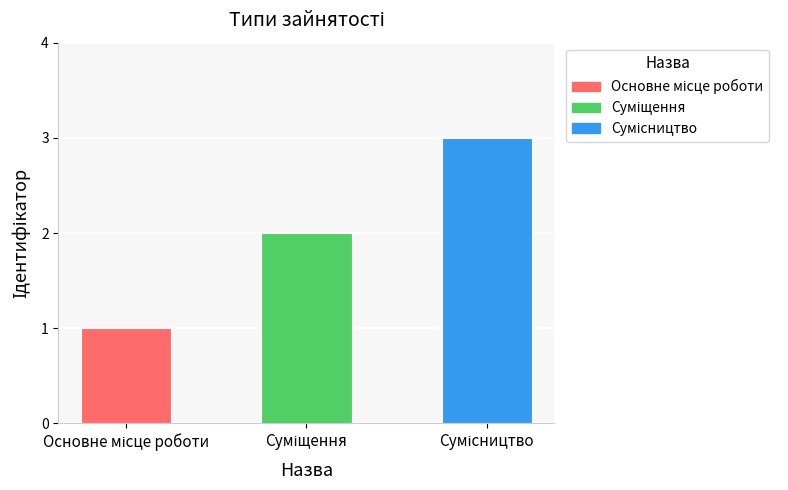

What is the sum of all values?

6